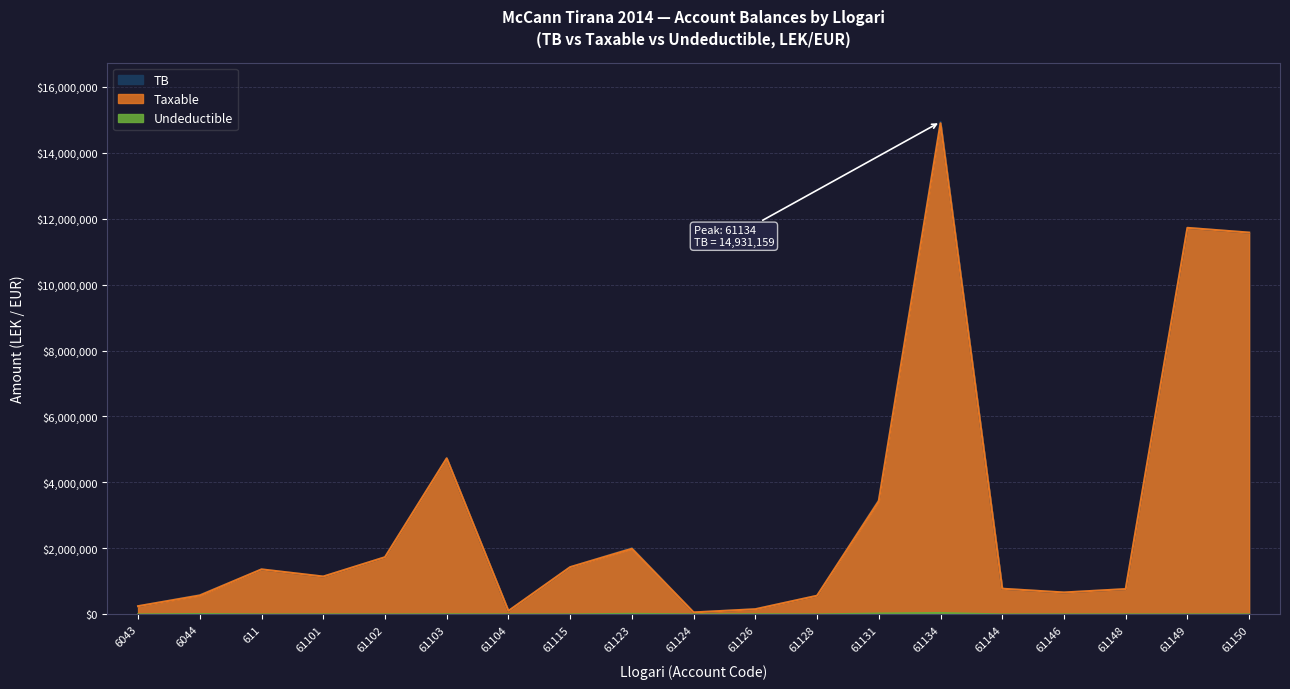

Rank the series at 61102 from highest to lowest value.

Taxable, TB, Undeductible